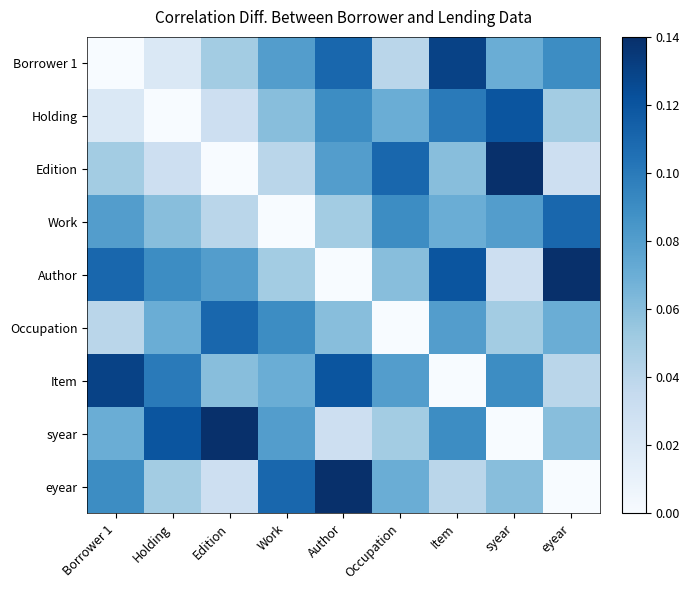

Which series has the largest range (max minus min)?

Edition